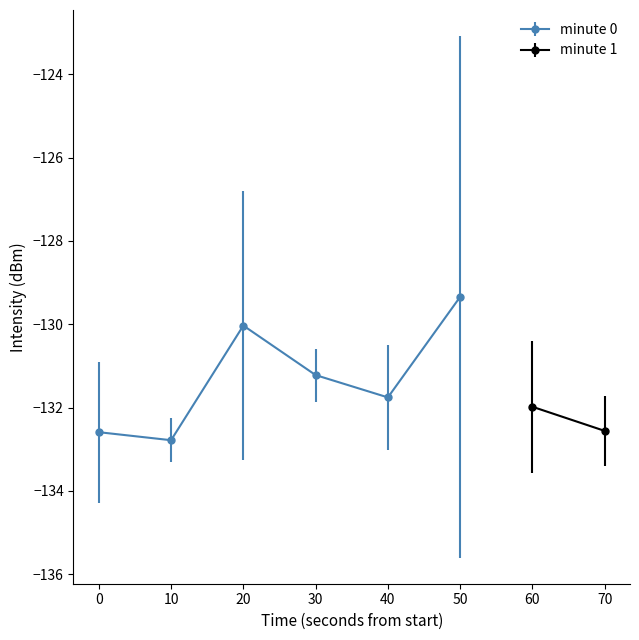

Is this an area chart (filled region under the line)?

No